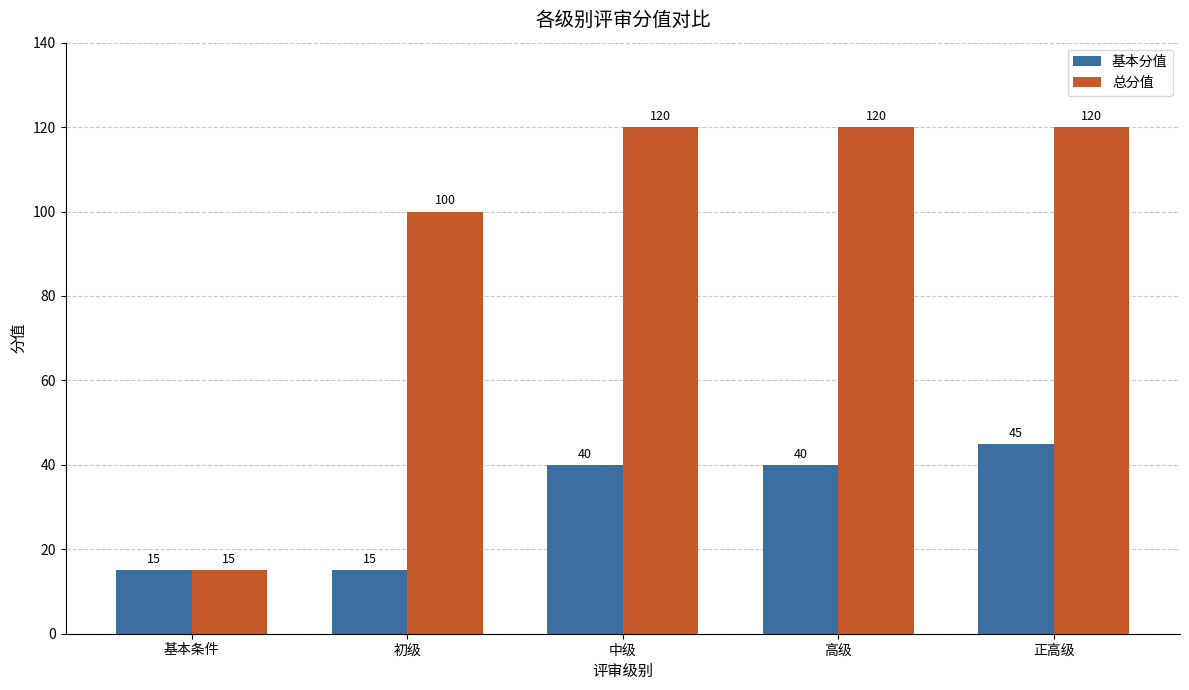

Is it true that 总分值 equals 31 at 正高级?

False